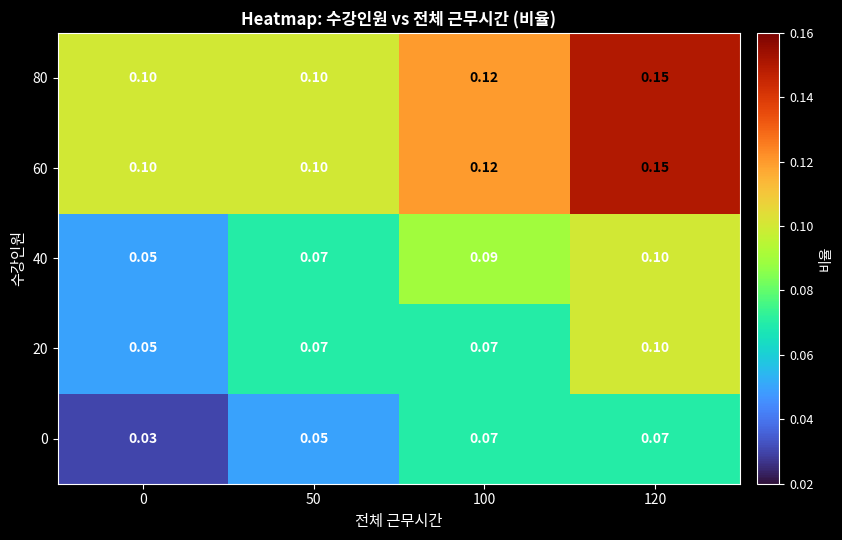

Is the value of 60 at 120 greater than the value of 0 at 50?

Yes